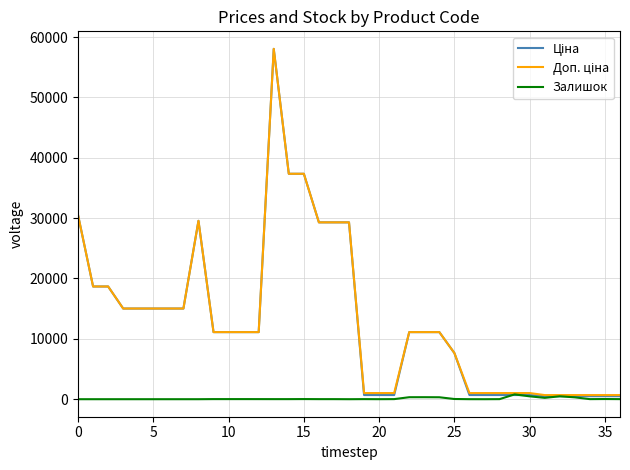

What is the greatest value displayed?

58037.0